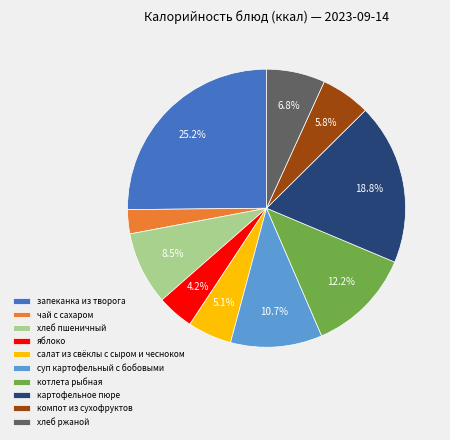

To the nearest percent, what percentage of the pie is чай с сахаром?

3%